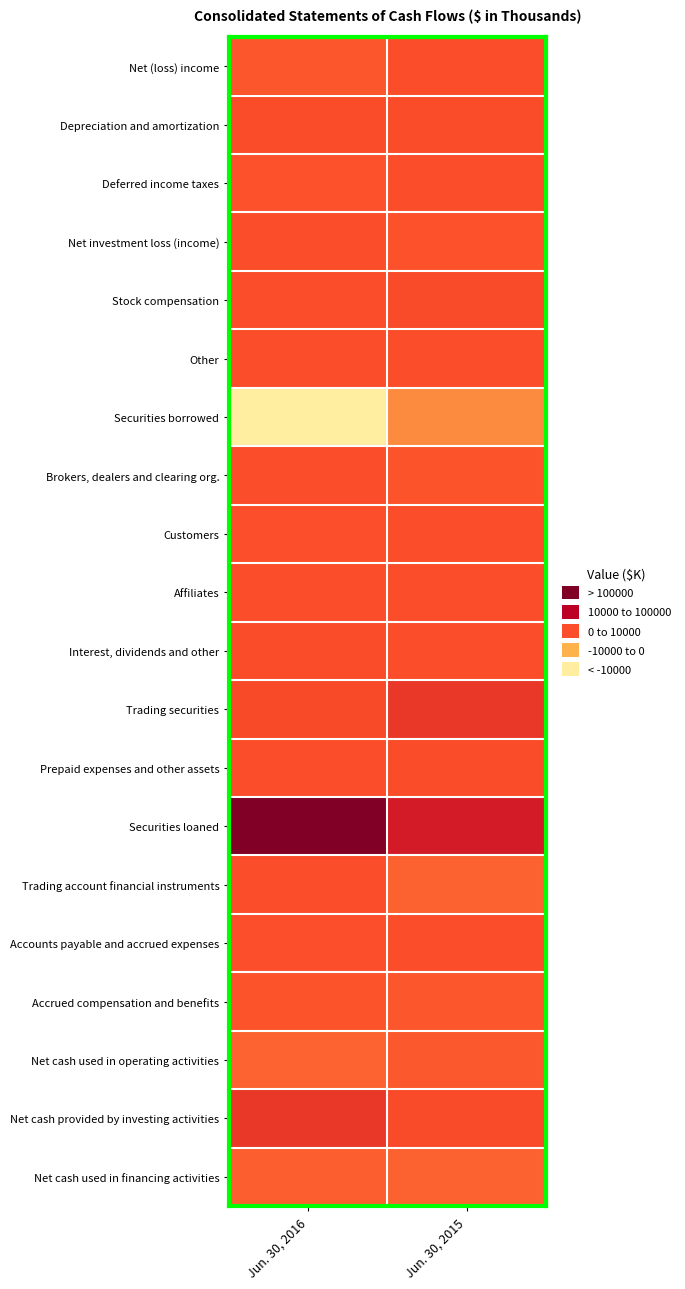

What is the total value across all series at Jun. 30, 2015?

-52428